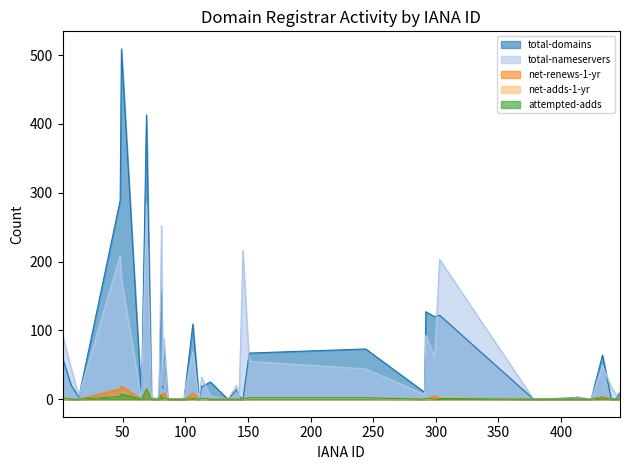

Is the value of net-renews-1-yr at 78 greater than the value of attempted-adds at 299?

No